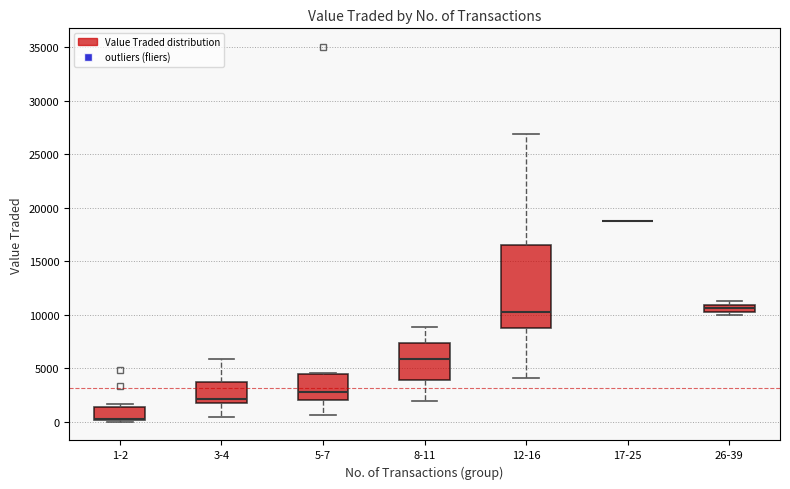

Comparing the boxes themselves (not the whiskers), which one is the tallest?

12-16